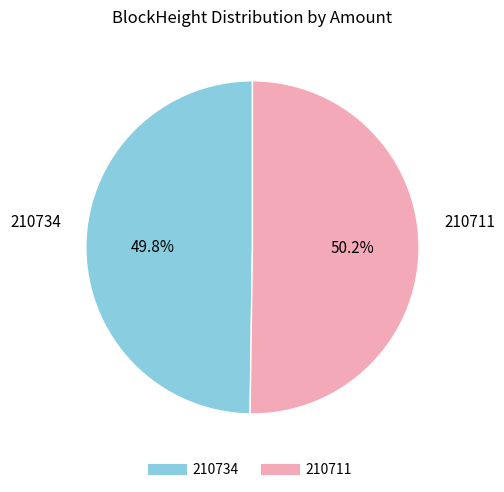

How many slices are in this pie chart?

2